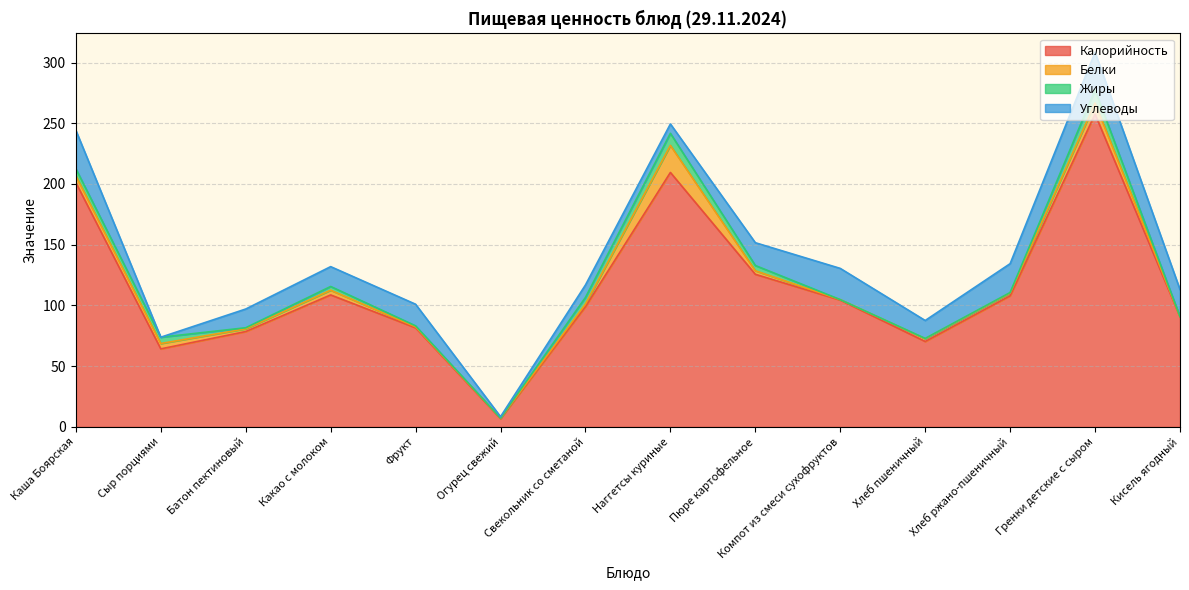

Does the chart display data point markers on the line(s)?

No